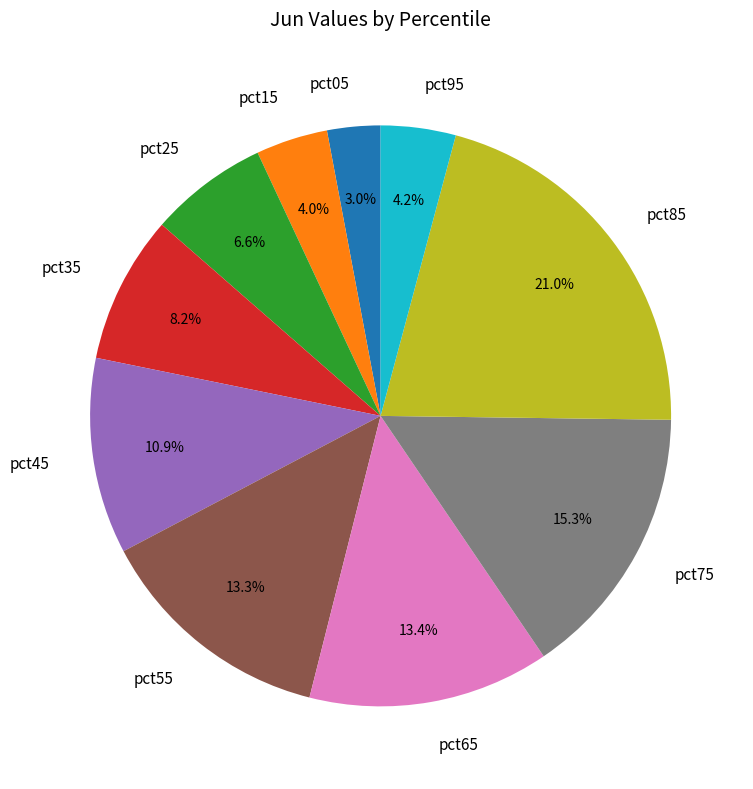

What percentage is the pct15 slice, to the nearest percent?

4%